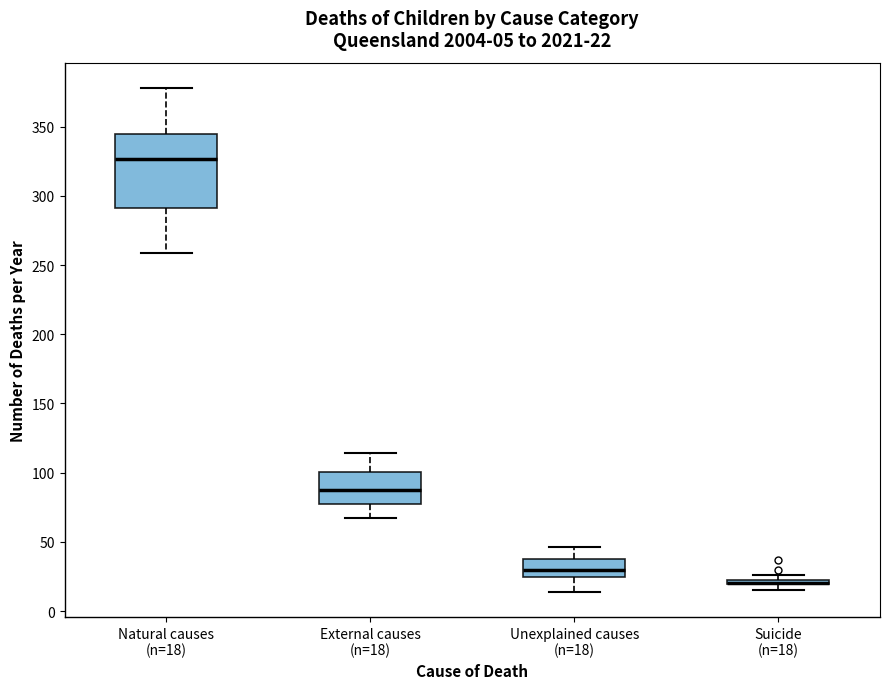

Which box is the tallest, from its lower edge to its upper edge?

Natural causes (n=18)